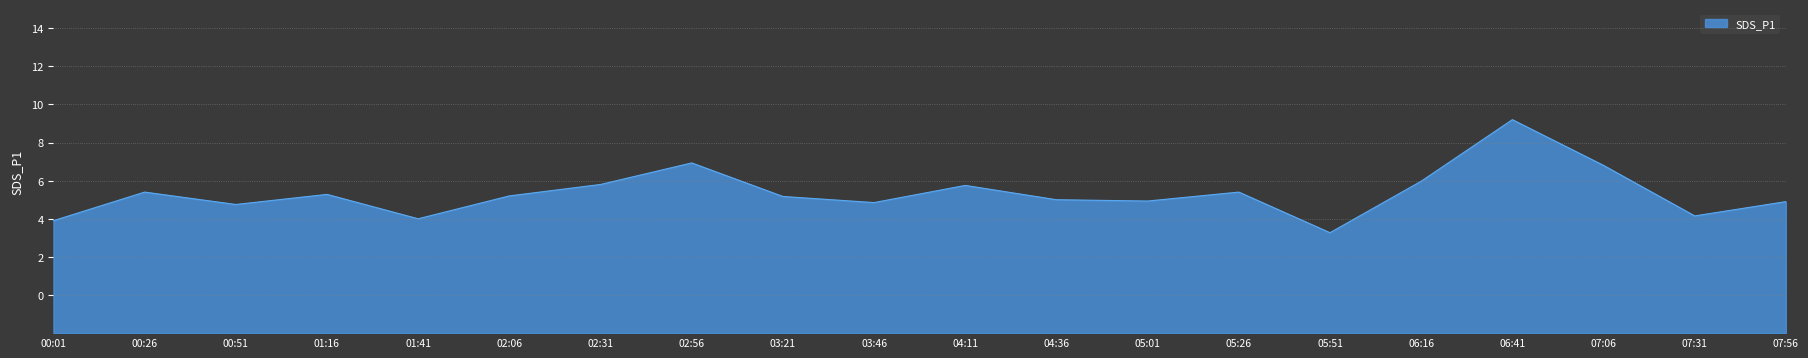

What is the difference between the maximum and minimum values?

5.9